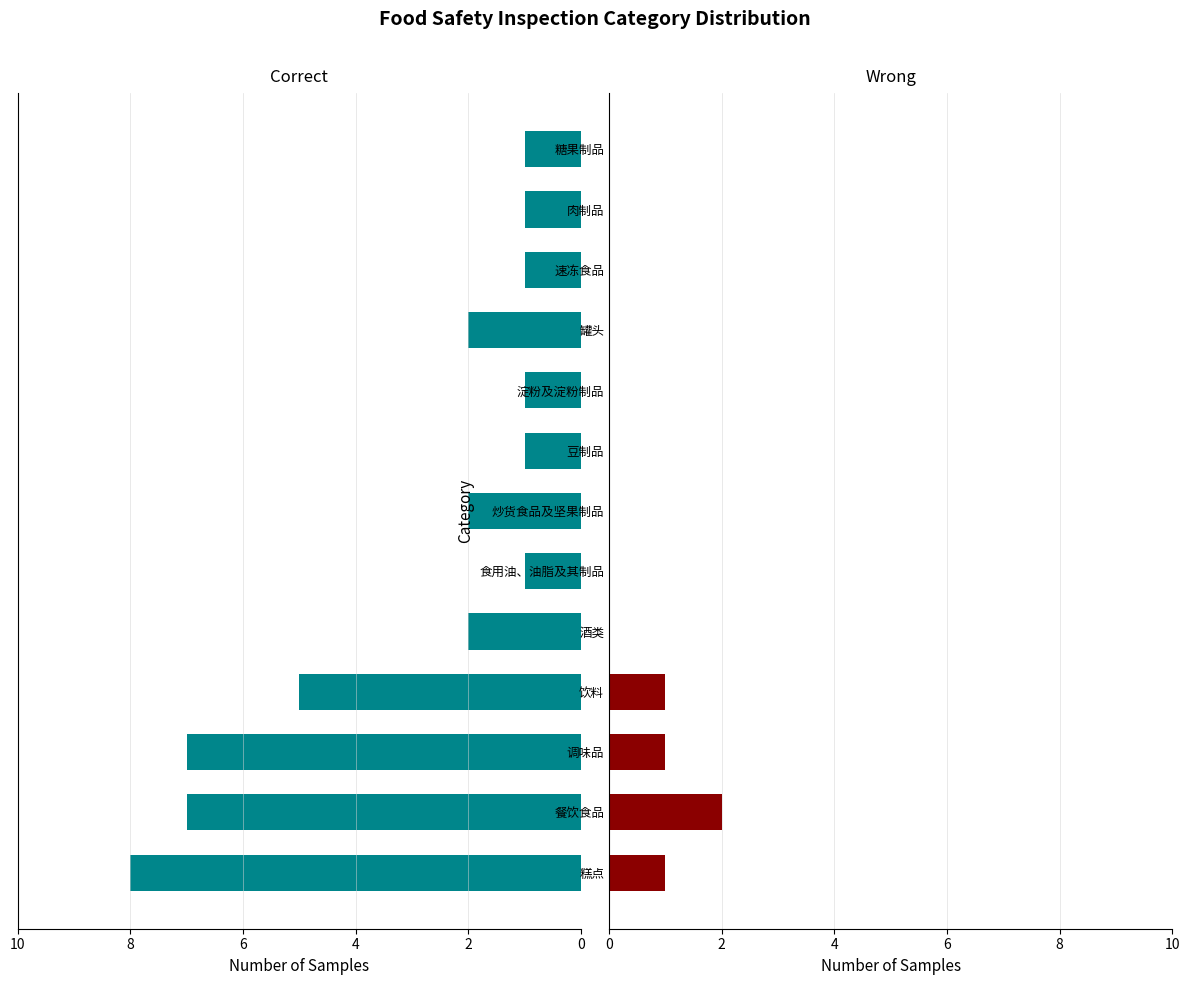

What is the difference between the Correct values at 糕点 and 酒类?

6